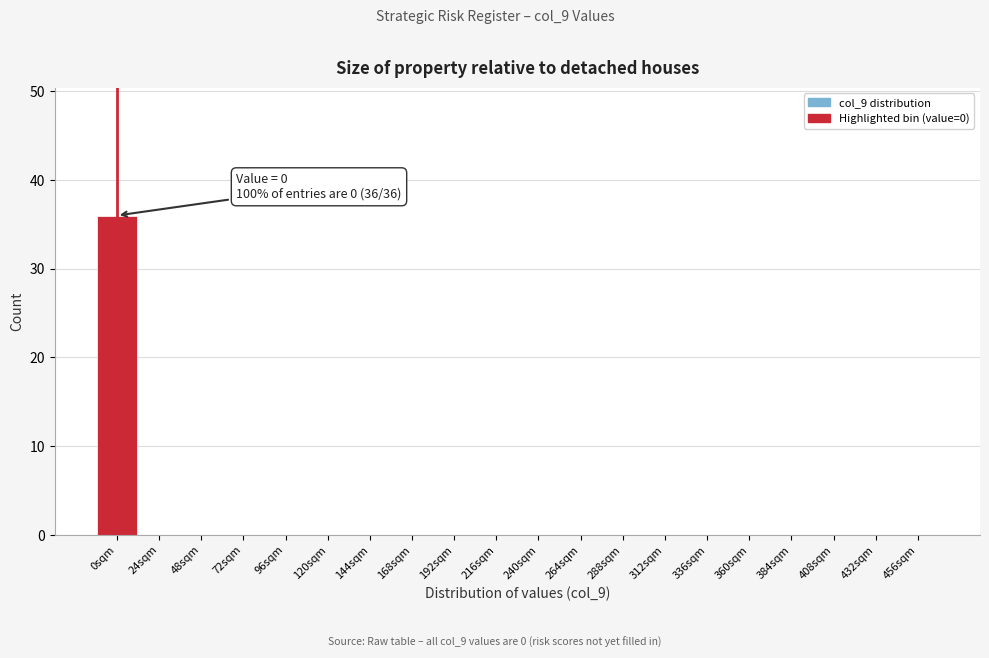

Reading left to right, extract all data points from this chart.

0sqm=36	24sqm=0	48sqm=0	72sqm=0	96sqm=0	120sqm=0	144sqm=0	168sqm=0	192sqm=0	216sqm=0	240sqm=0	264sqm=0	288sqm=0	312sqm=0	336sqm=0	360sqm=0	384sqm=0	408sqm=0	432sqm=0	456sqm=0